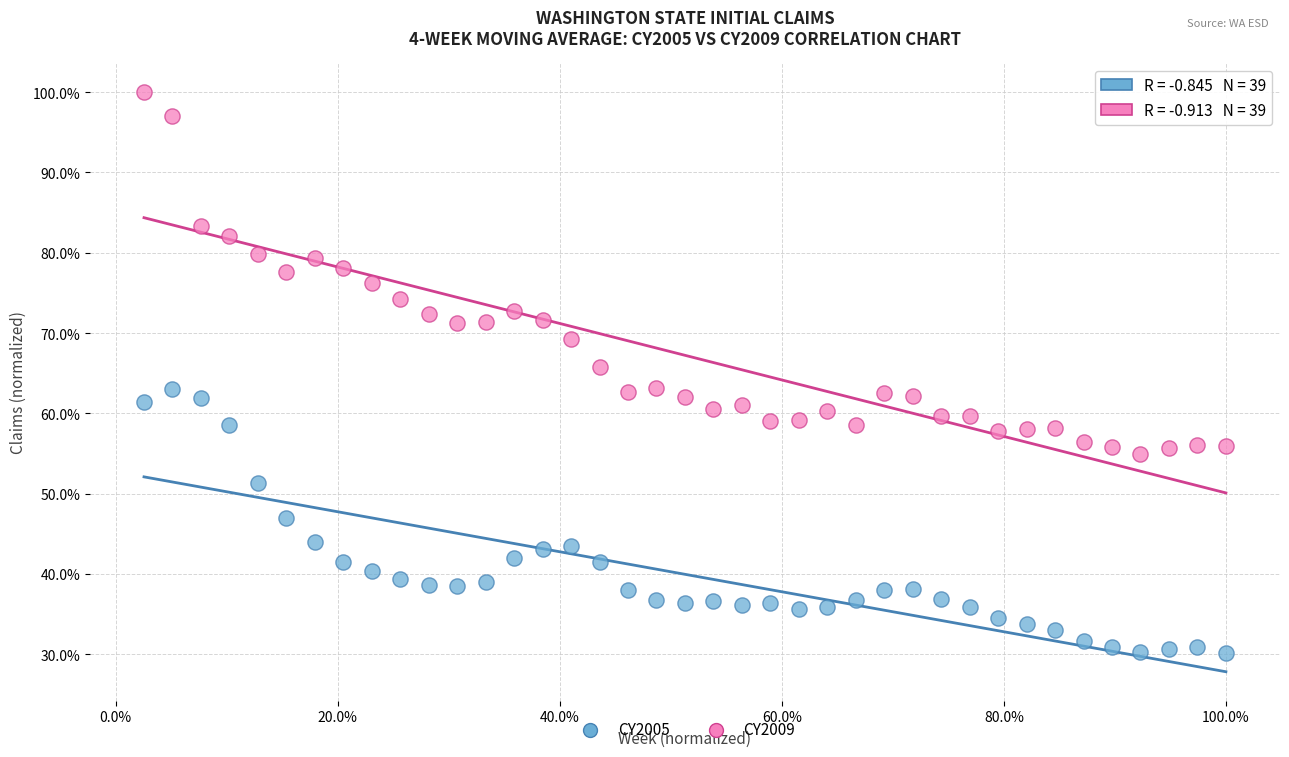

What are all the series names shown in the legend?

CY2005, CY2009